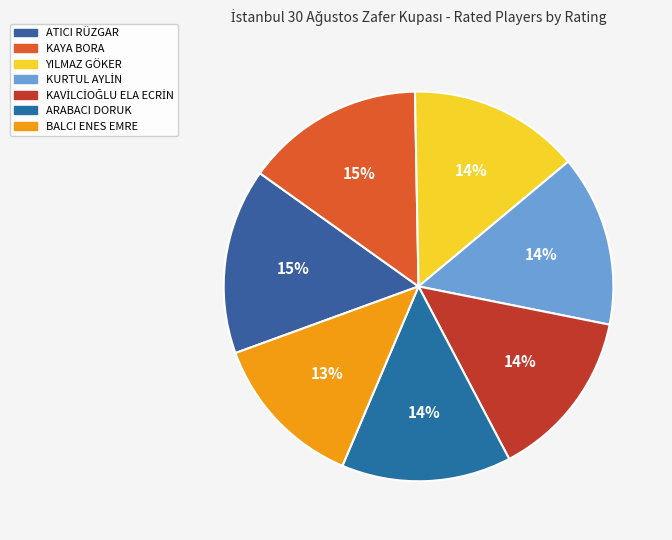

Which category has the biggest portion of the pie?

ATICI RÜZGAR